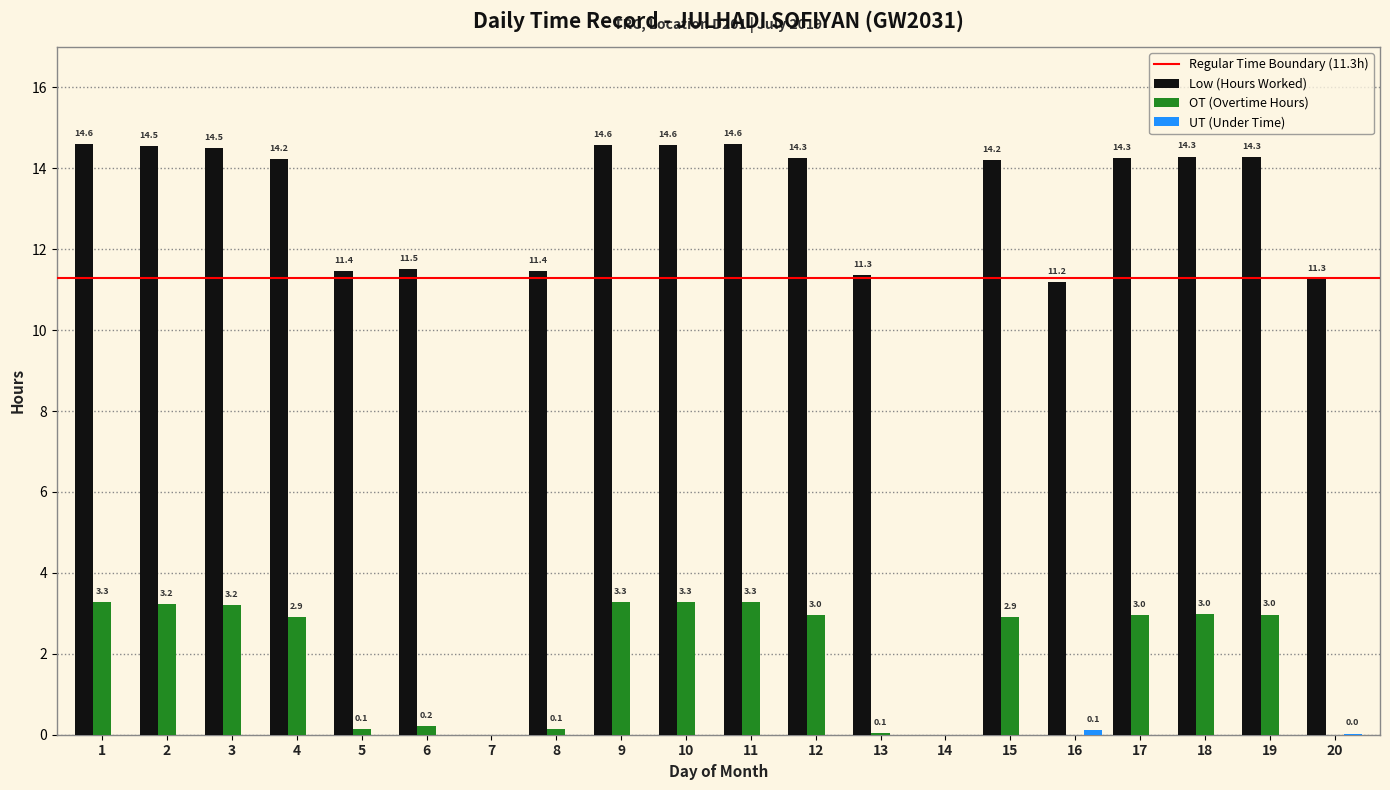

Is the value of Low (Hours Worked) at 6 greater than the value of OT (Overtime Hours) at 16?

Yes